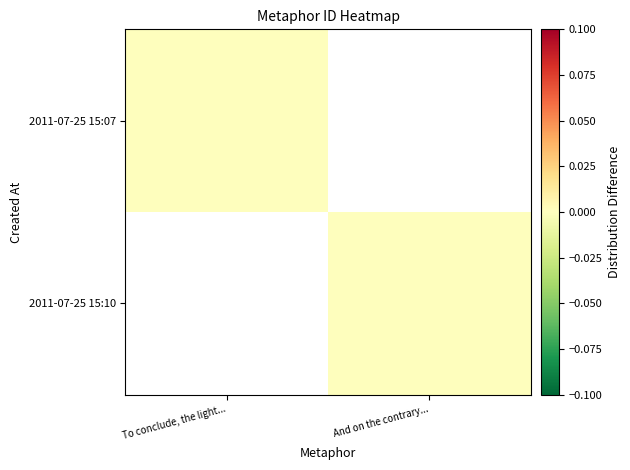

Where is 2011-07-25 15:07 nearest to the value 0?

To conclude, the light...